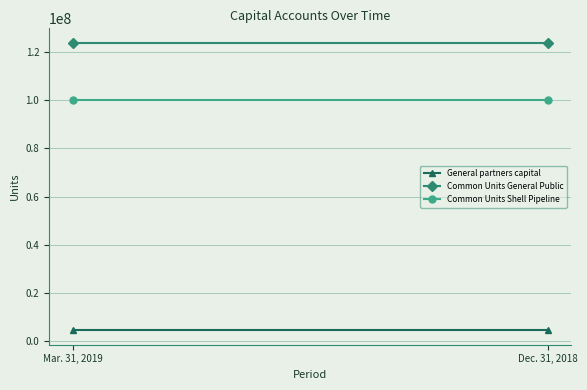

At how many categories does at least one series exceed 47410010?

2